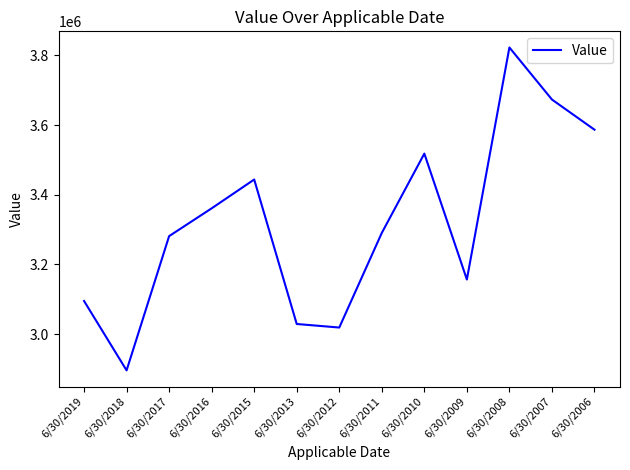

What is the ratio of the value at 6/30/2007 to the value at 6/30/2015?

1.1